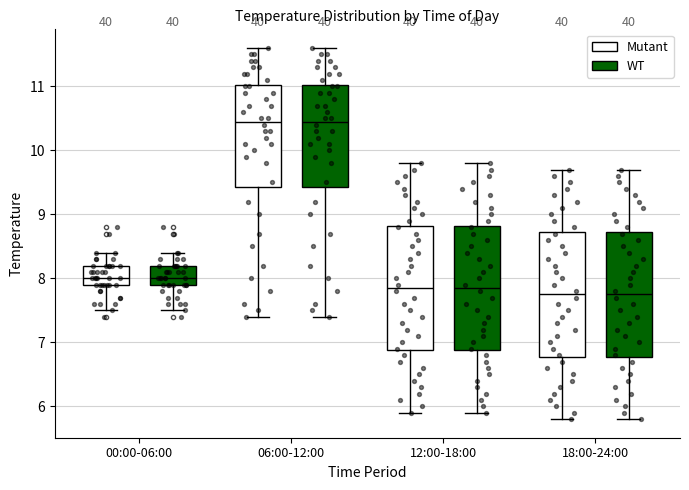

Reading left to right, transcribe this box plot: for each box, give where its median line is, the range the box spans, and where its two whiskers end, as read against the y-axis. The values are not printed on the chart, so give them approximately, as read against the axis.

00:00-06:00 (Mutant): median 8.0, box 7.9 to 8.2, whiskers 7.5 to 8.4
00:00-06:00 (WT): median 8.0, box 7.9 to 8.2, whiskers 7.5 to 8.4
06:00-12:00 (Mutant): median 10.5, box 9.4 to 11.0, whiskers 7.4 to 11.6
06:00-12:00 (WT): median 10.5, box 9.4 to 11.0, whiskers 7.4 to 11.6
12:00-18:00 (Mutant): median 7.9, box 6.9 to 8.8, whiskers 5.9 to 9.8
12:00-18:00 (WT): median 7.9, box 6.9 to 8.8, whiskers 5.9 to 9.8
18:00-24:00 (Mutant): median 7.8, box 6.8 to 8.7, whiskers 5.8 to 9.7
18:00-24:00 (WT): median 7.8, box 6.8 to 8.7, whiskers 5.8 to 9.7